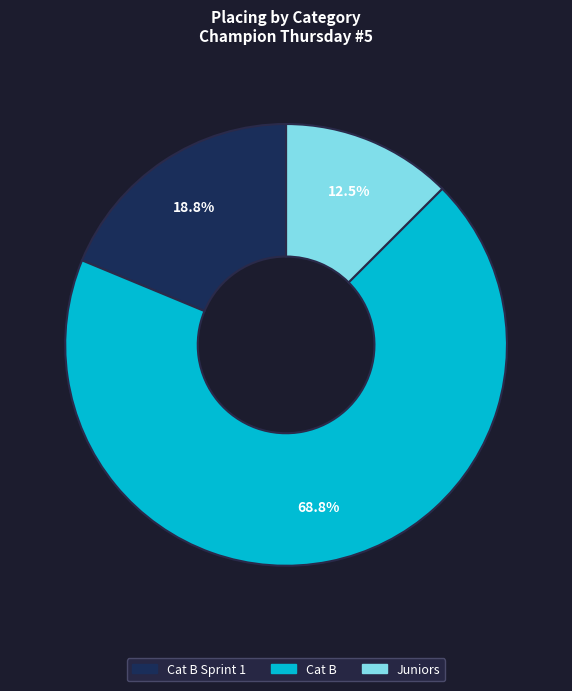

Is there a majority slice in this chart?

Yes